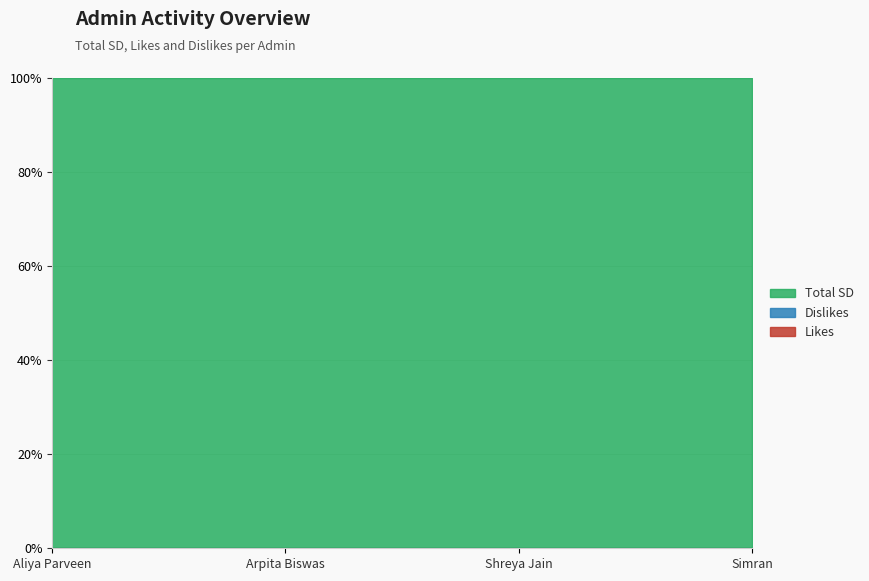

True or false: Total SD and Likes intersect in this chart.

False